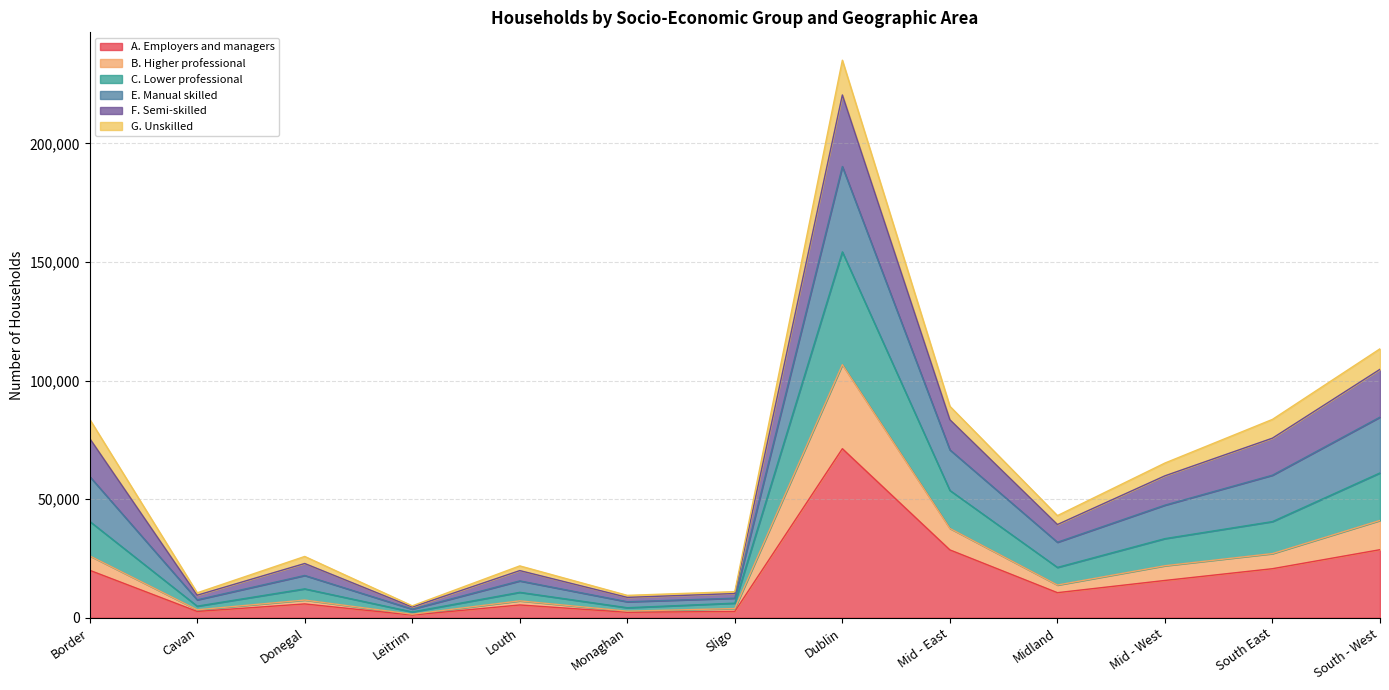

True or false: B. Higher professional and A. Employers and managers cross at least once.

False